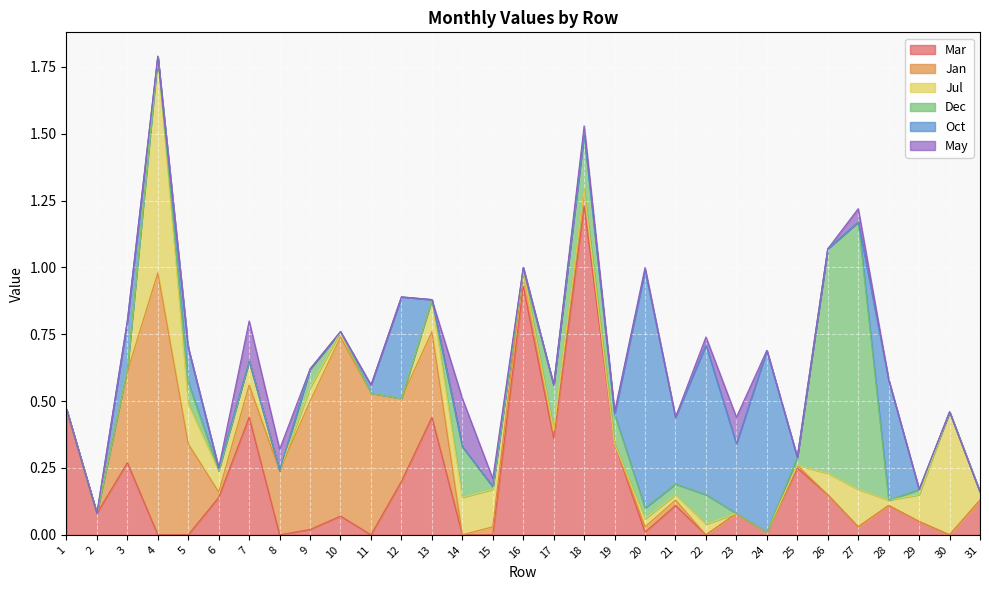

Which category has the highest value across all series?

18